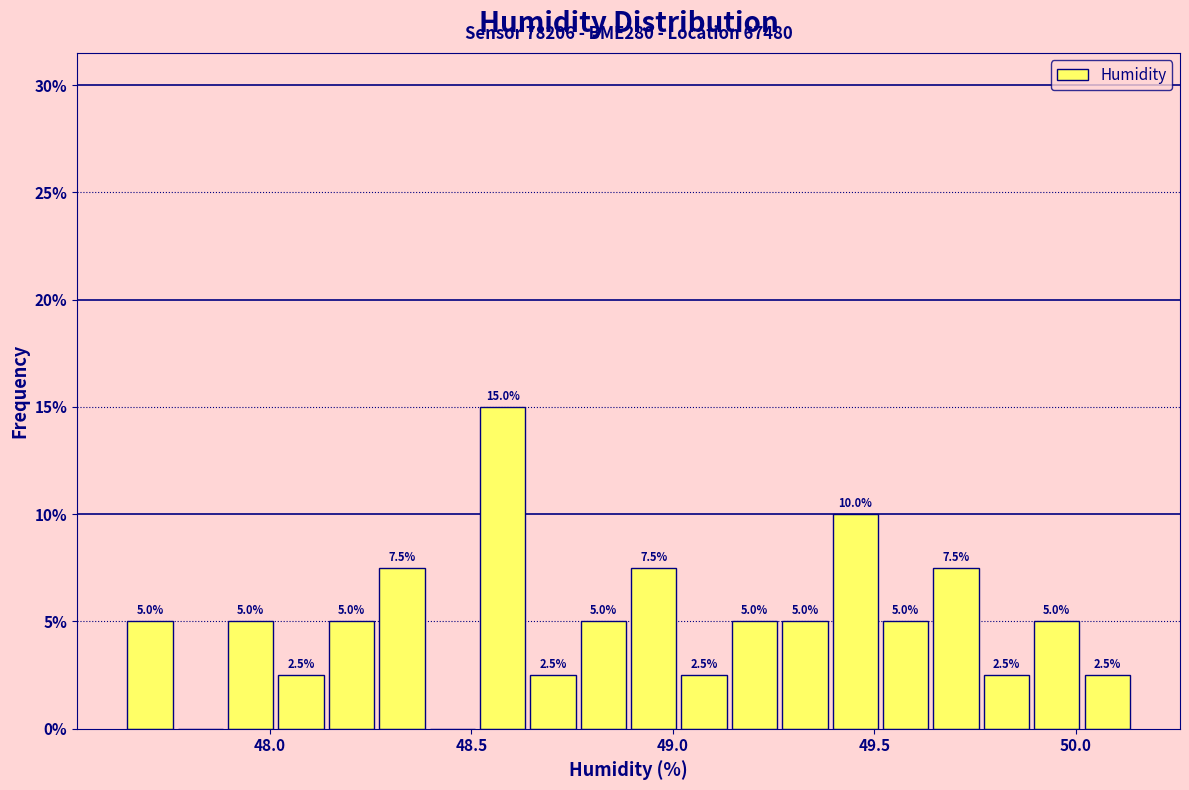

Around what value on the x-axis is the tallest bar? Give the approximate position of its centre, as read against the axis.

48.60